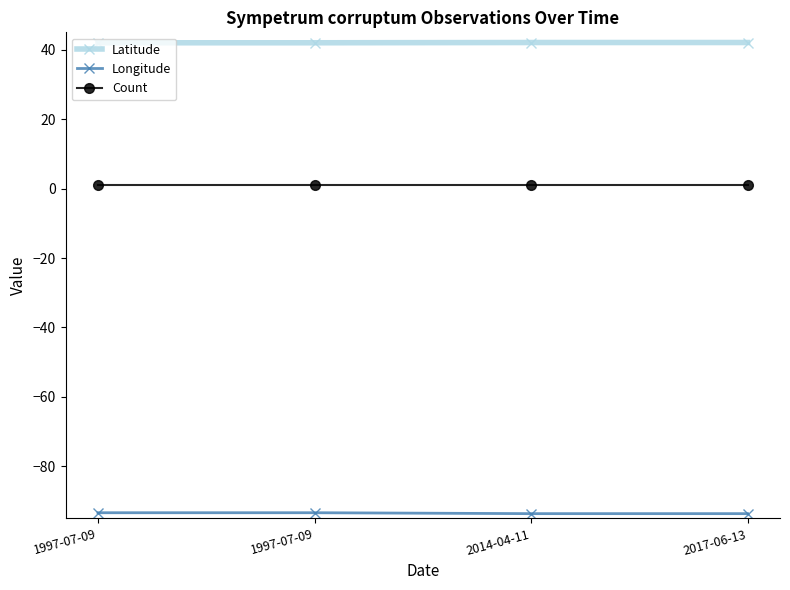

Rank the series by their average value, from lowest to highest.

Longitude, Count, Latitude